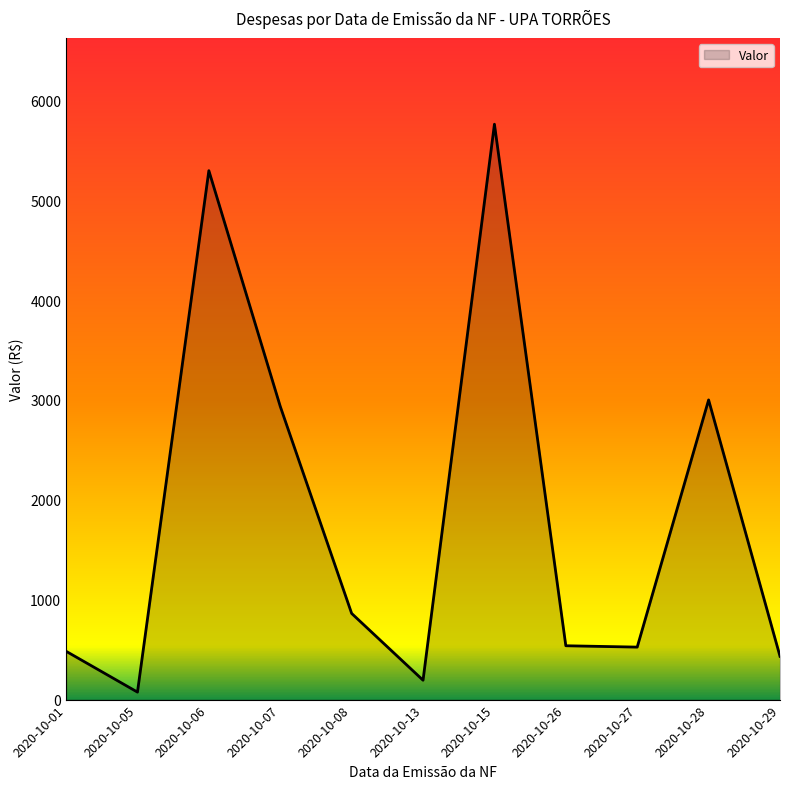

Between 2020-10-26 and 2020-10-28, which is larger?

2020-10-28